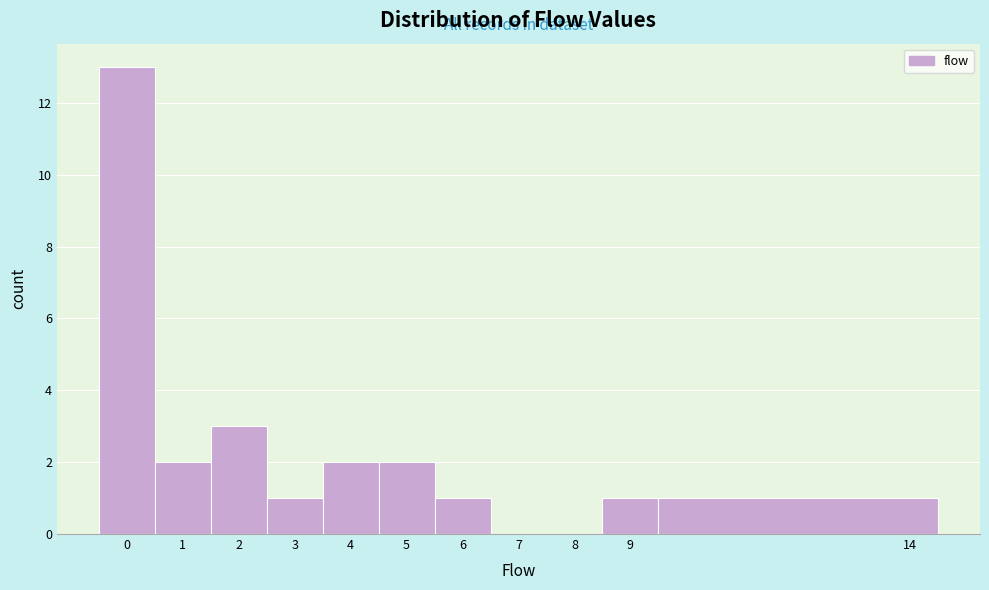

What is the height of the bar covering 8.5 to 9.5 on the x-axis? The values are not printed on the chart, so give them approximately, as read against the axis.

1